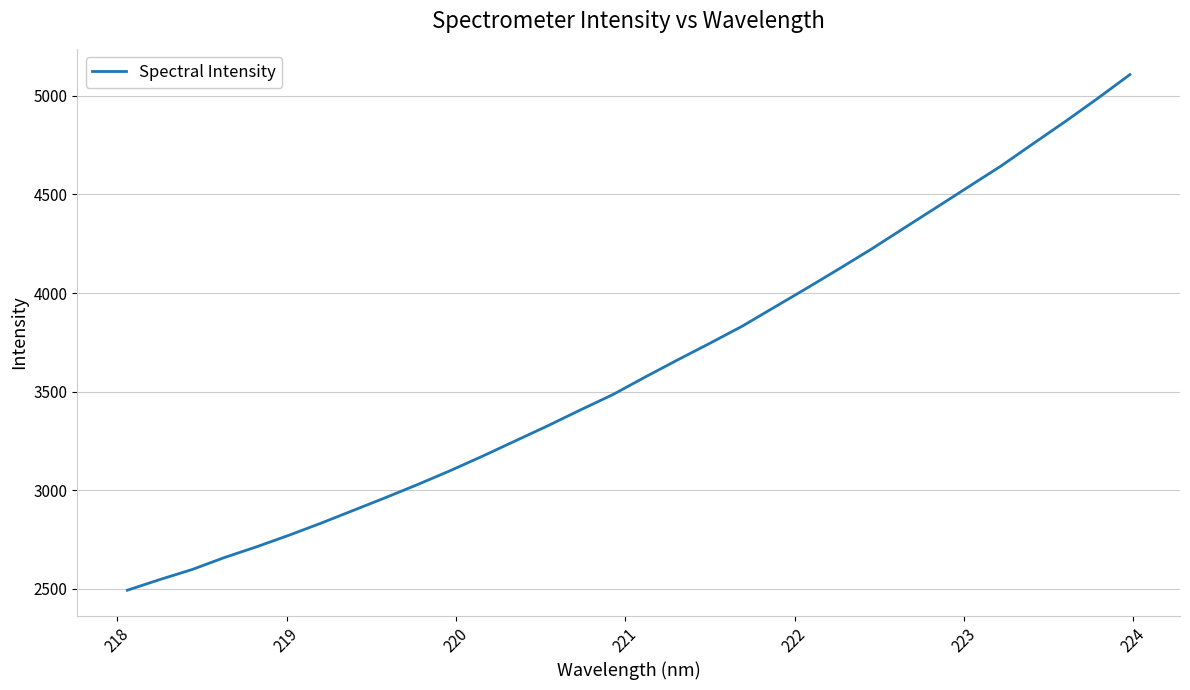

What is the smallest value displayed?

2493.6